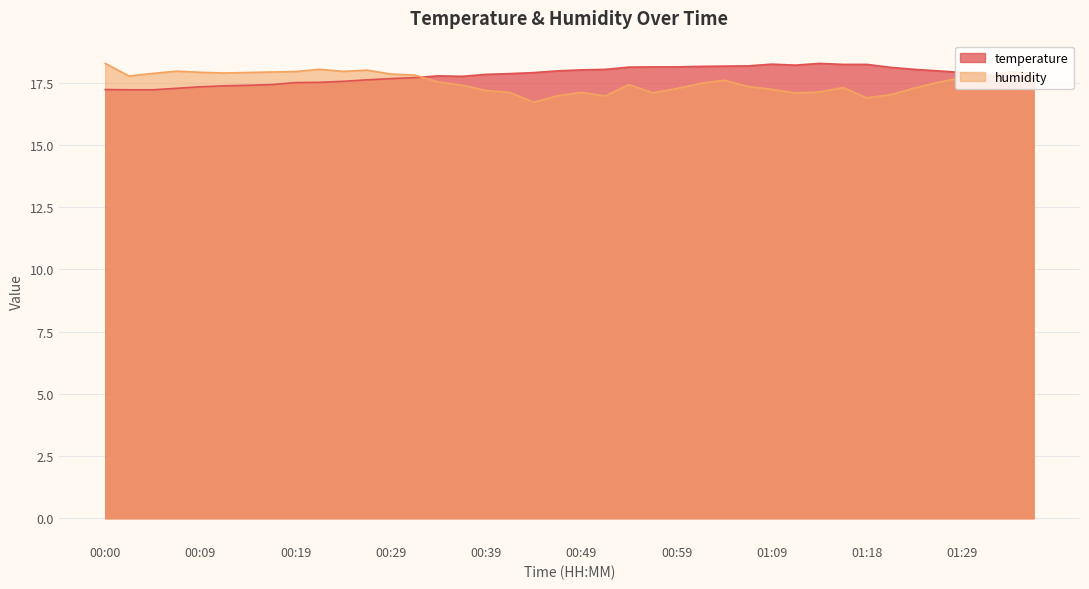

In temperature, how many points are higher than both neighbors (excluding endpoints)?

3